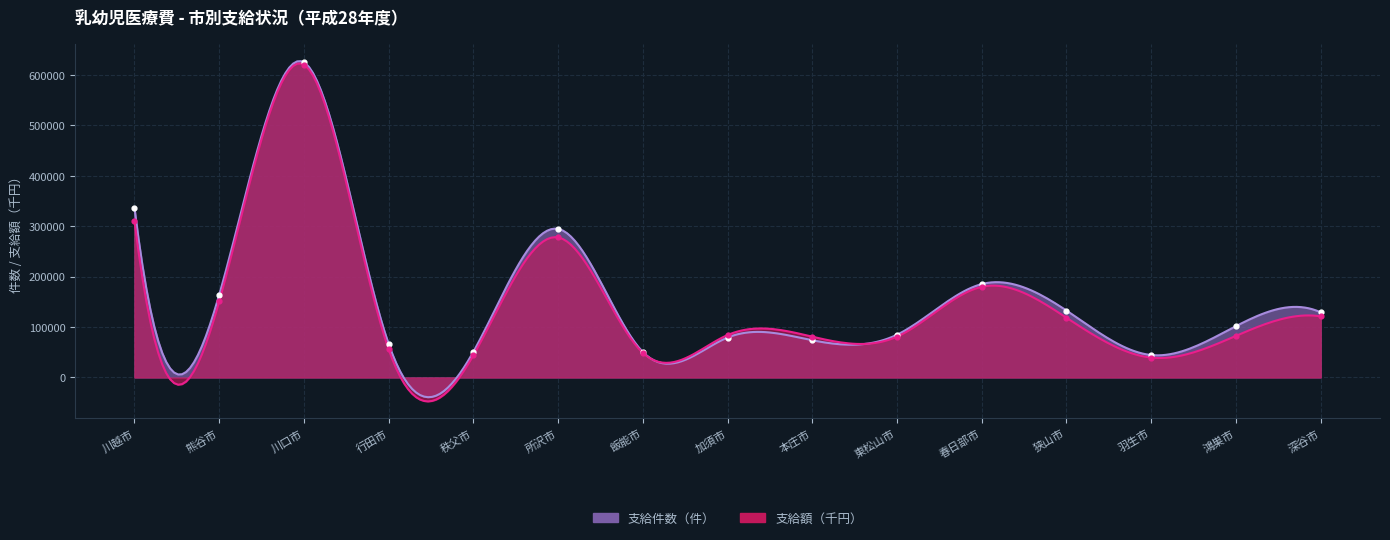

What is the total value across all series at 川口市?

1246364.4